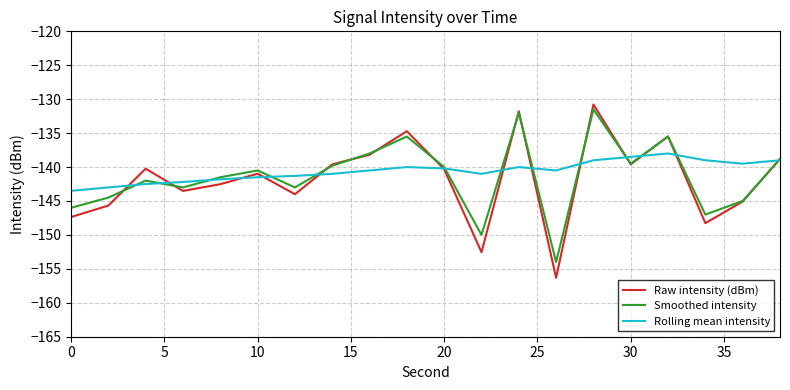

What is the maximum value for Smoothed intensity?

-131.5